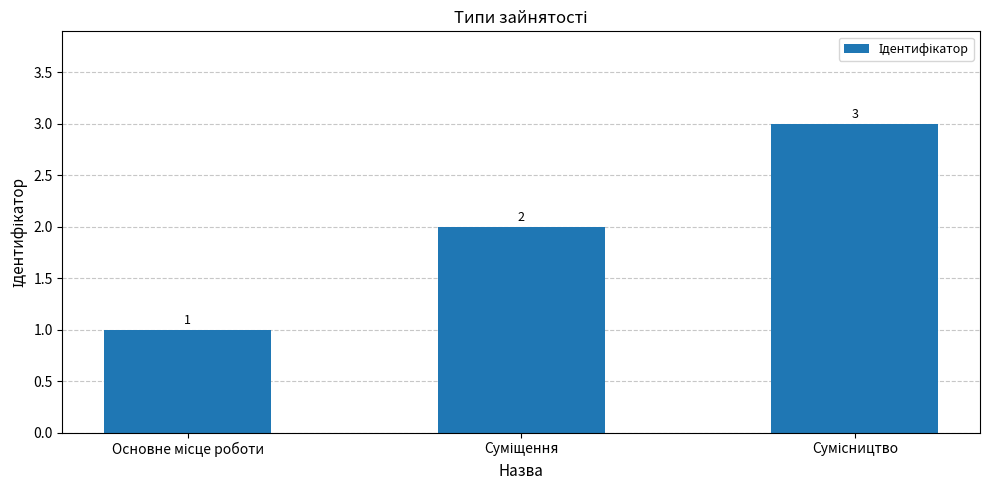

Does the chart contain stacked bars?

No